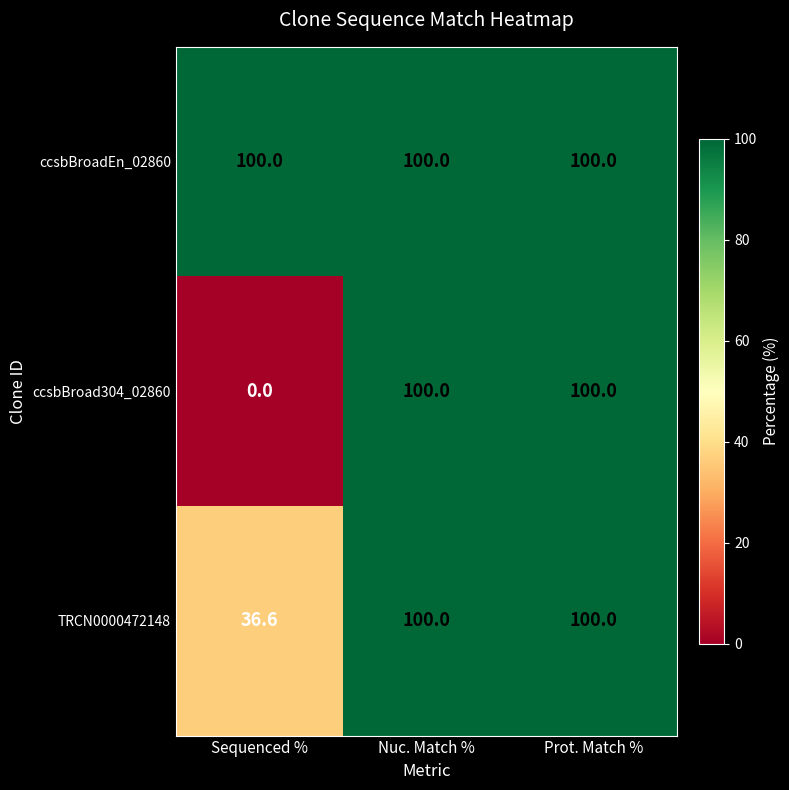

At which label is TRCN0000472148 closest to 68?

Sequenced %